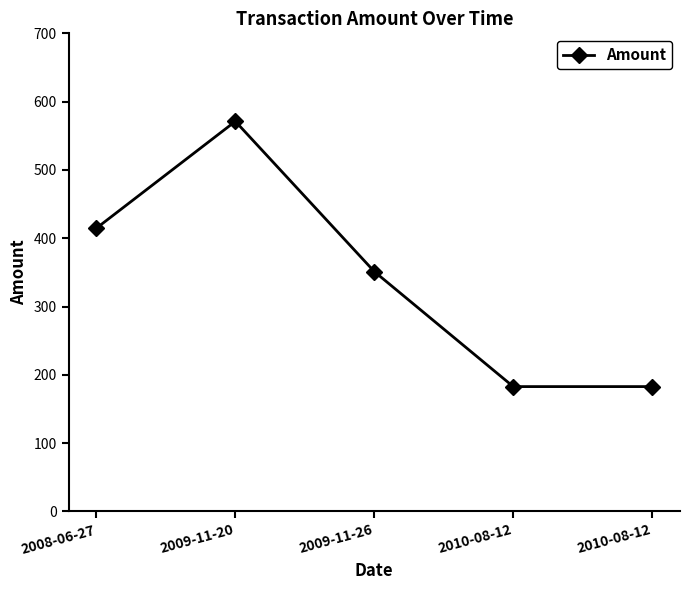

Does the chart display data point markers on the line(s)?

Yes